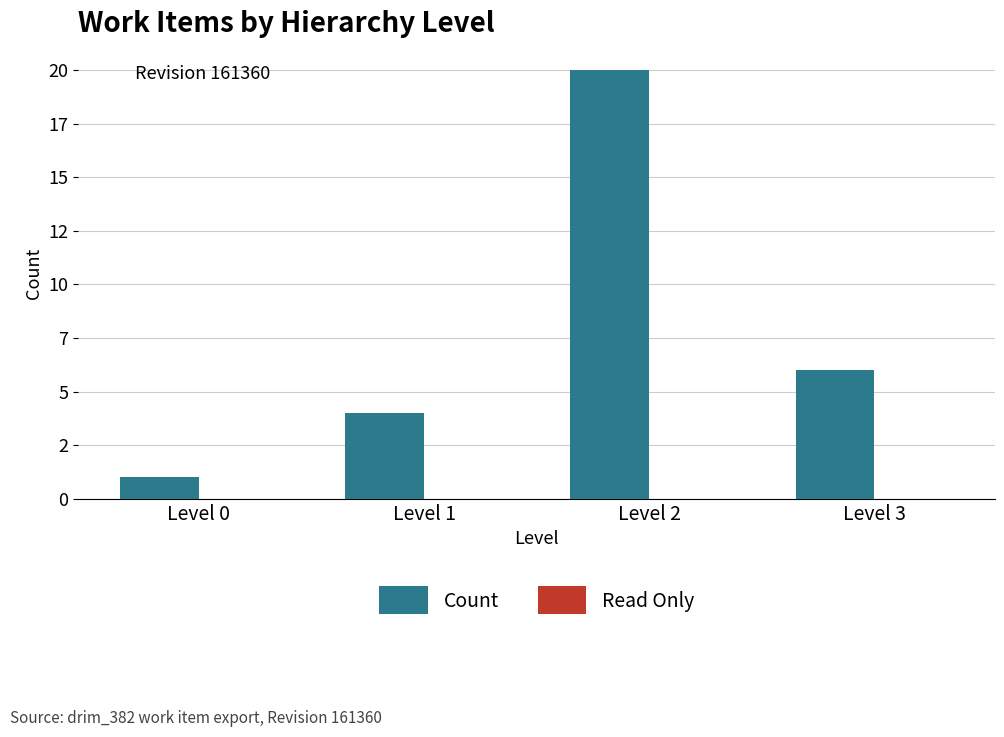

Are the bars horizontal?

No